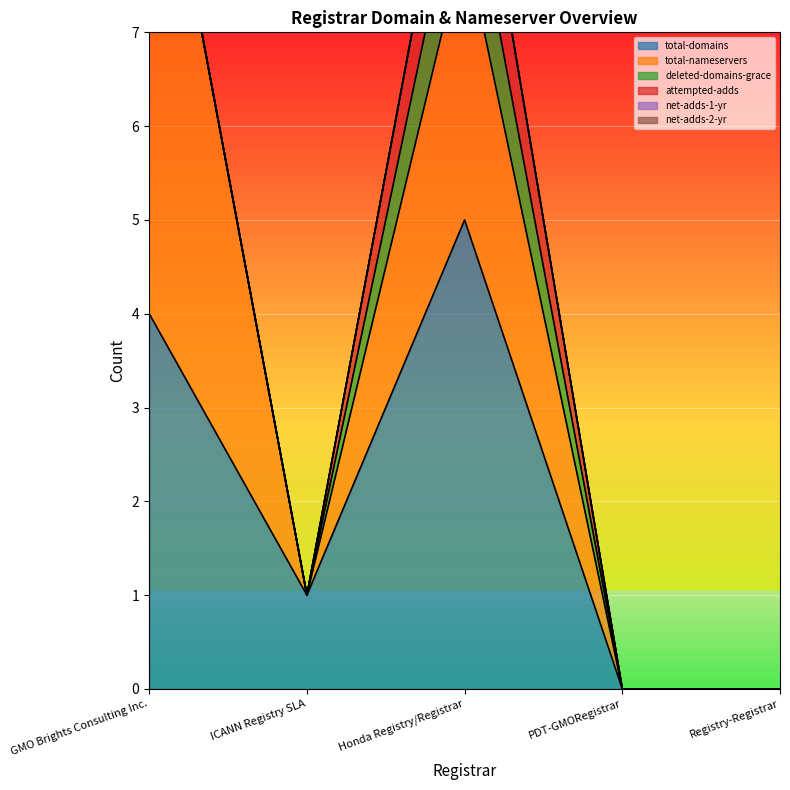

True or false: attempted-adds and total-domains intersect in this chart.

False